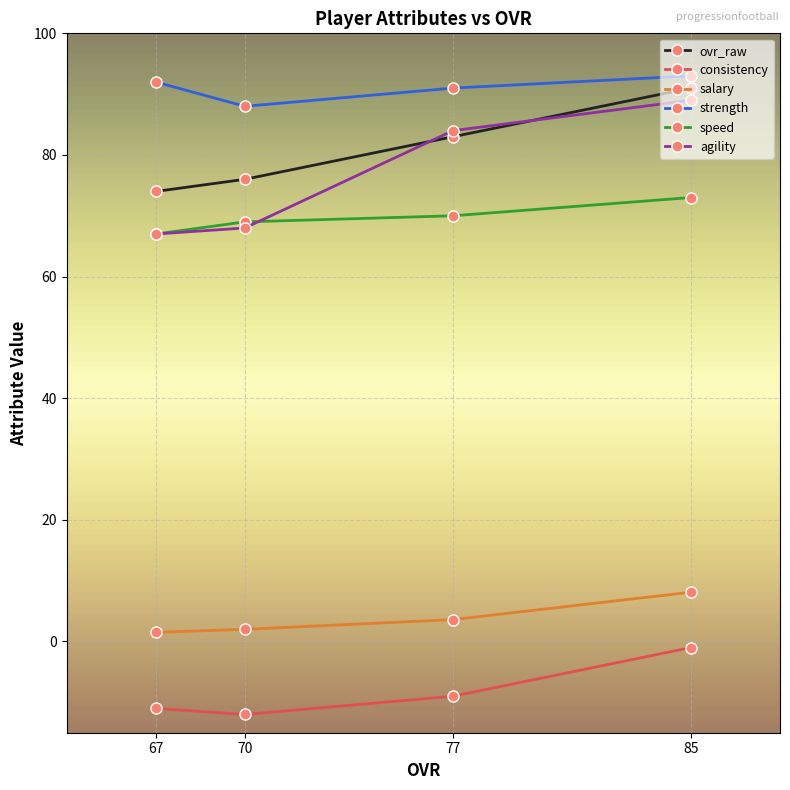

Where does the strength series first go above 92?

85